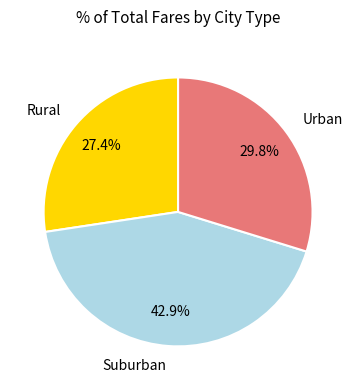

Between Rural and Suburban, which is larger?

Suburban